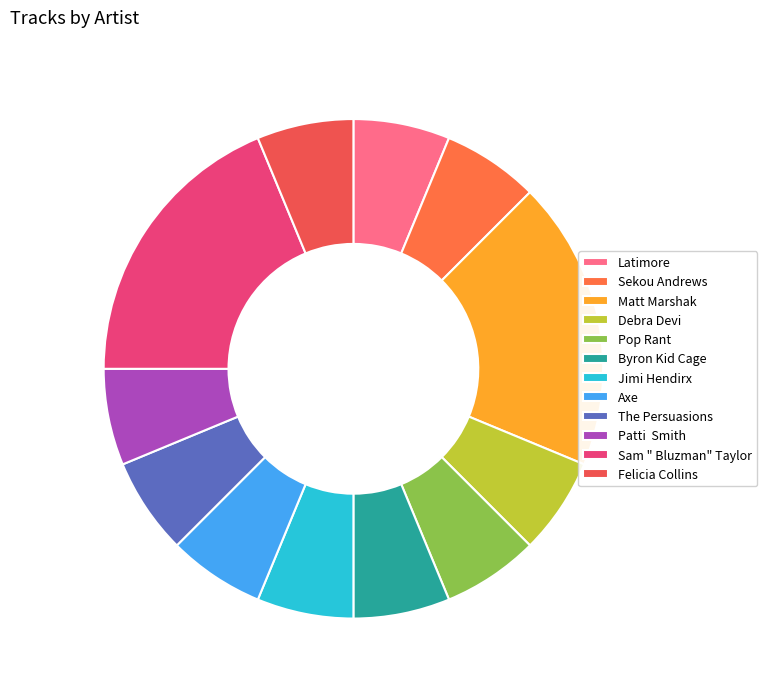

To the nearest percent, what percentage of the pie is Jimi Hendirx?

6%